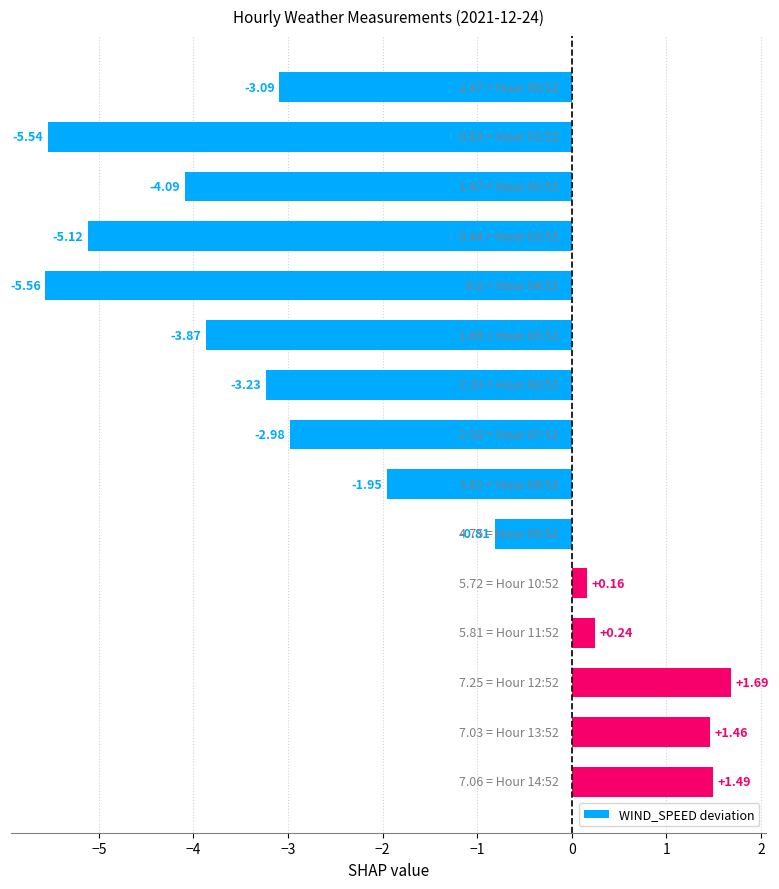

What is the sum of all values?

-31.2